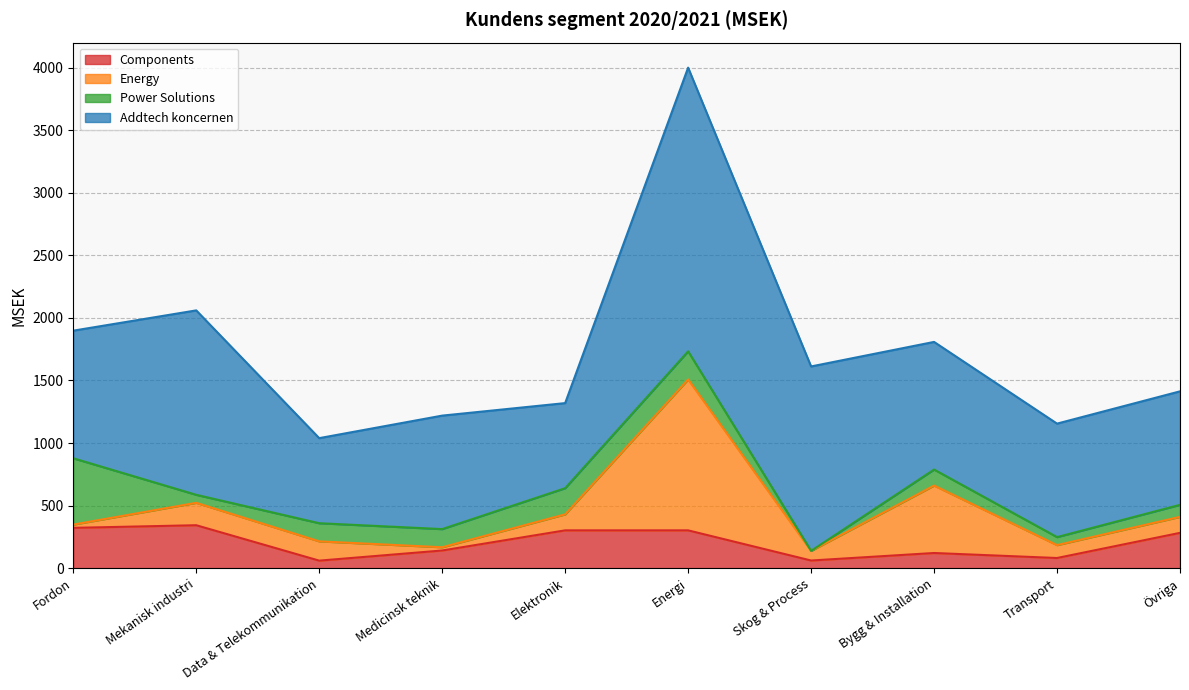

What is the value of the Energy point at the 10th from the left?

128